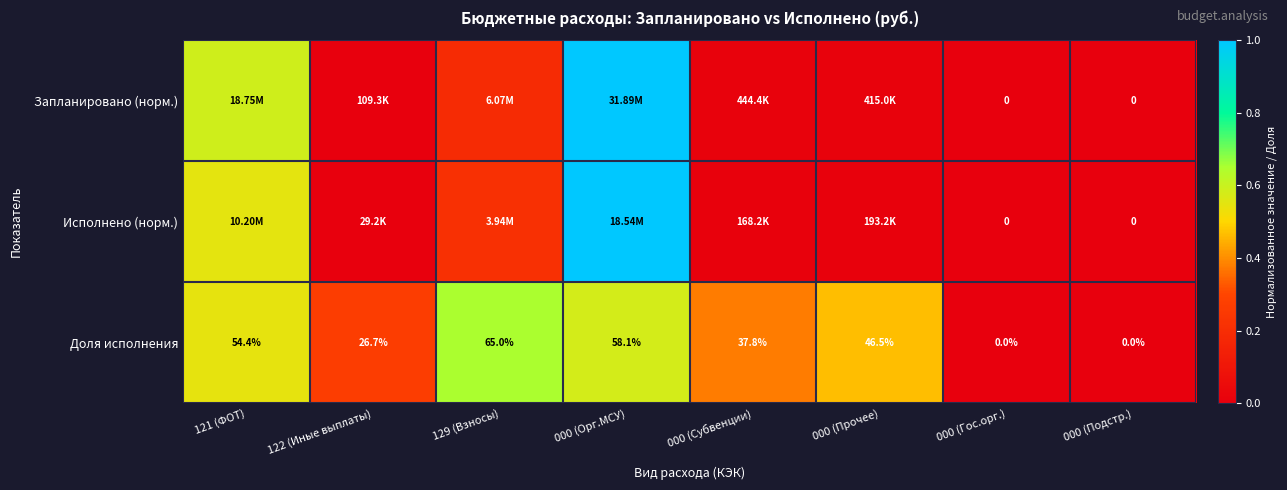

What is the difference between the highest and lowest values at 000 (Прочее)?

0.5